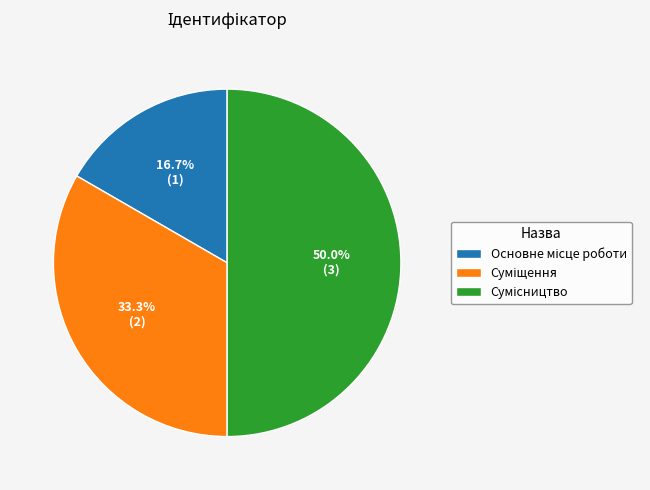

To the nearest percent, what is the difference between the largest and smallest slice percentages?

33%